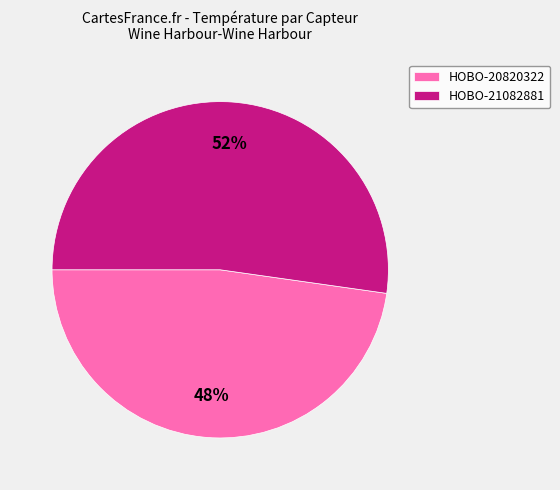

What is the ratio of the value at HOBO-21082881 to the value at HOBO-20820322?

1.1